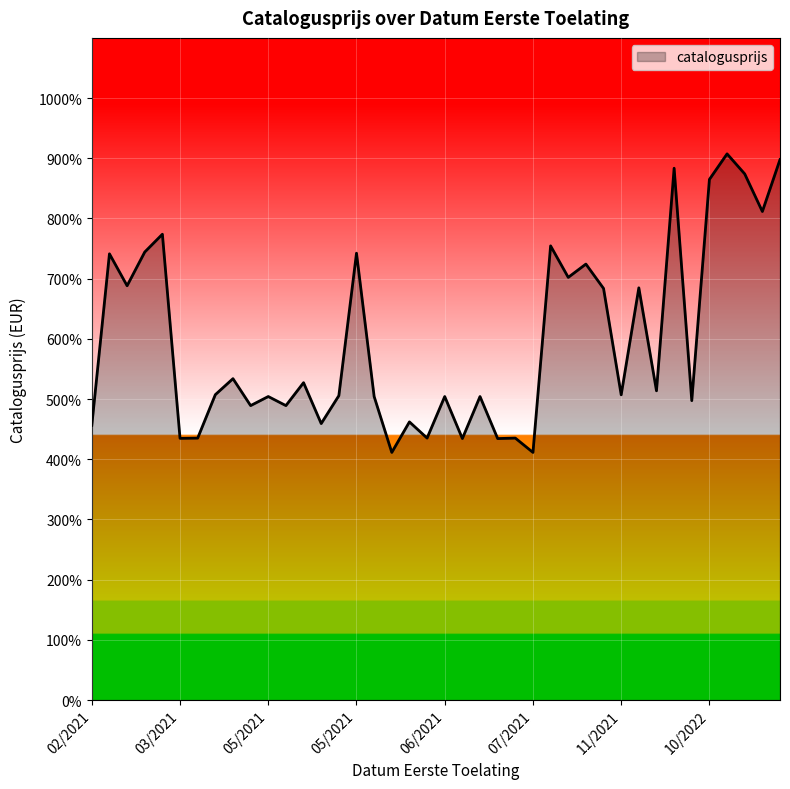

Is this an area chart (filled region under the line)?

Yes